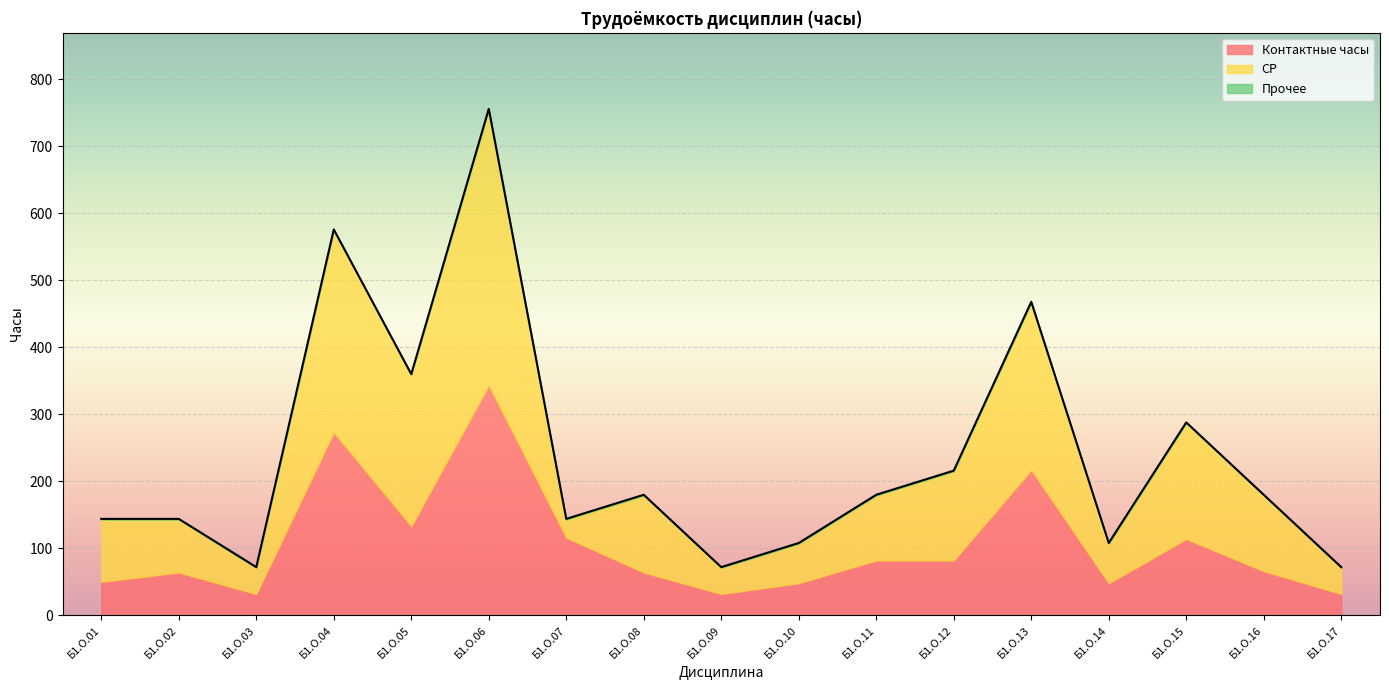

True or false: СР has more than 0 interior local peaks.

True